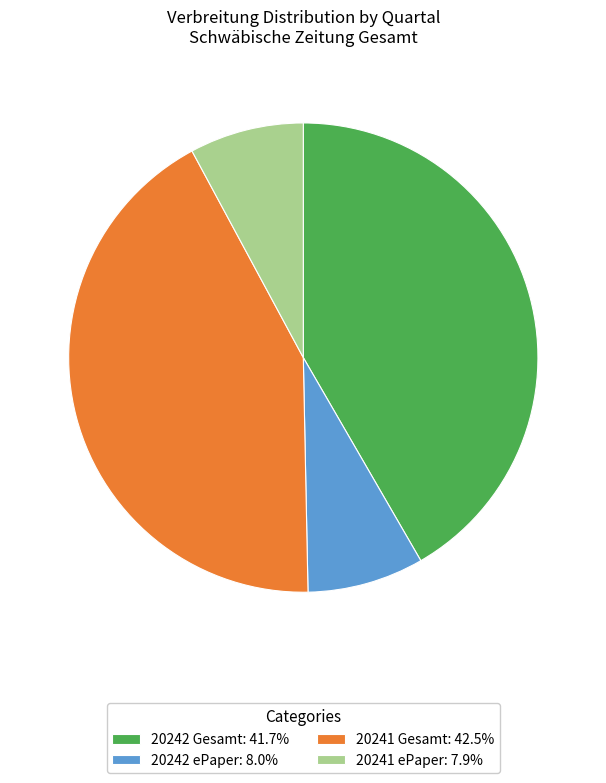

What is the ratio of the value at 20242 Gesamt: 41.7% to the value at 20241 ePaper: 7.9%?

5.3